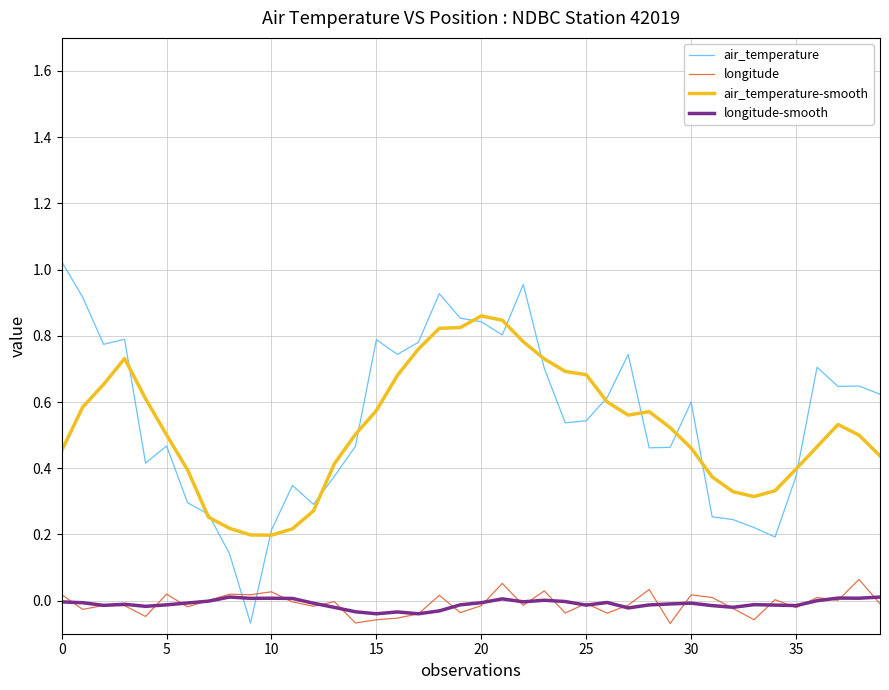

Which series has the widest spread of values?

air_temperature